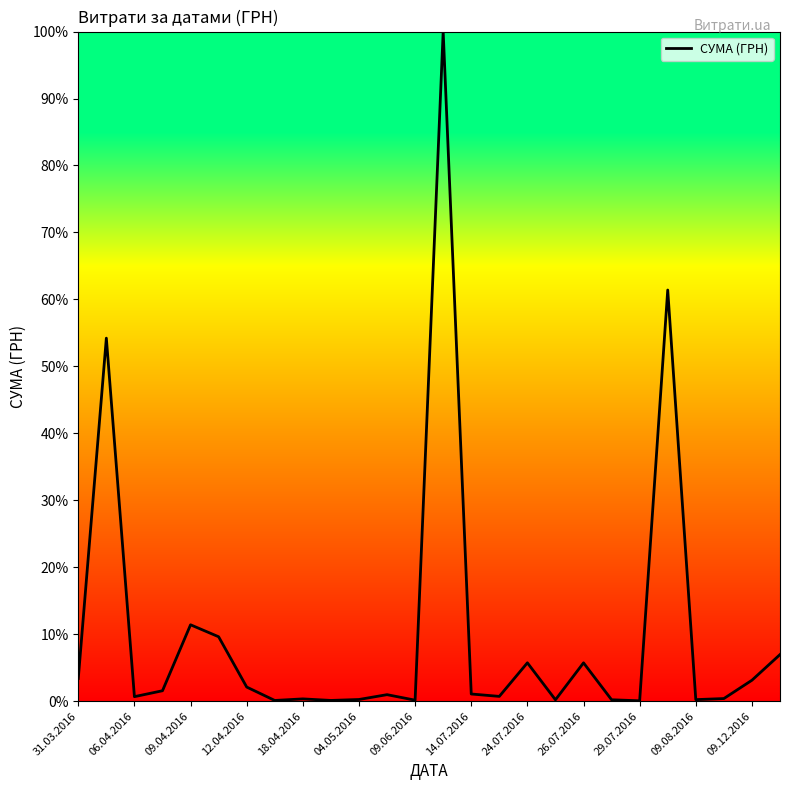

What is the maximum value shown in the chart?

100.0